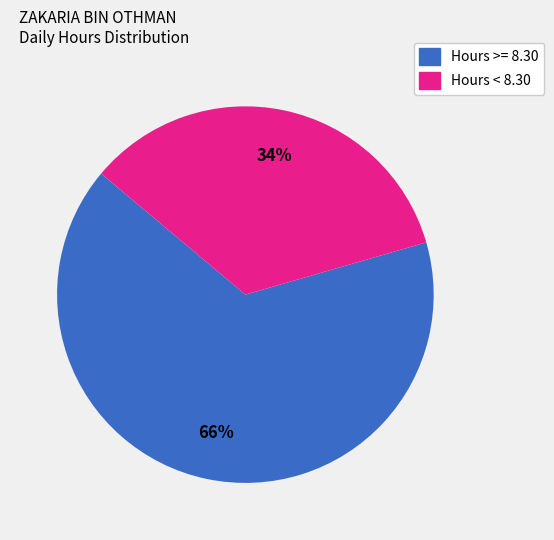

Count the number of slices in the pie.

2